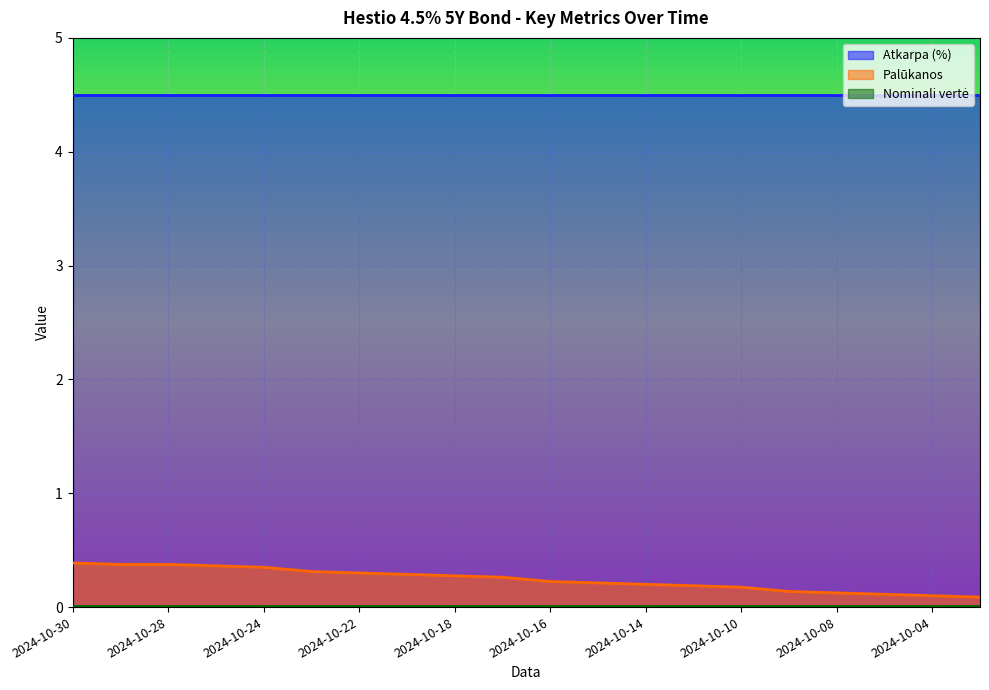

What is the sum of all Atkarpa (%) values?

90.0